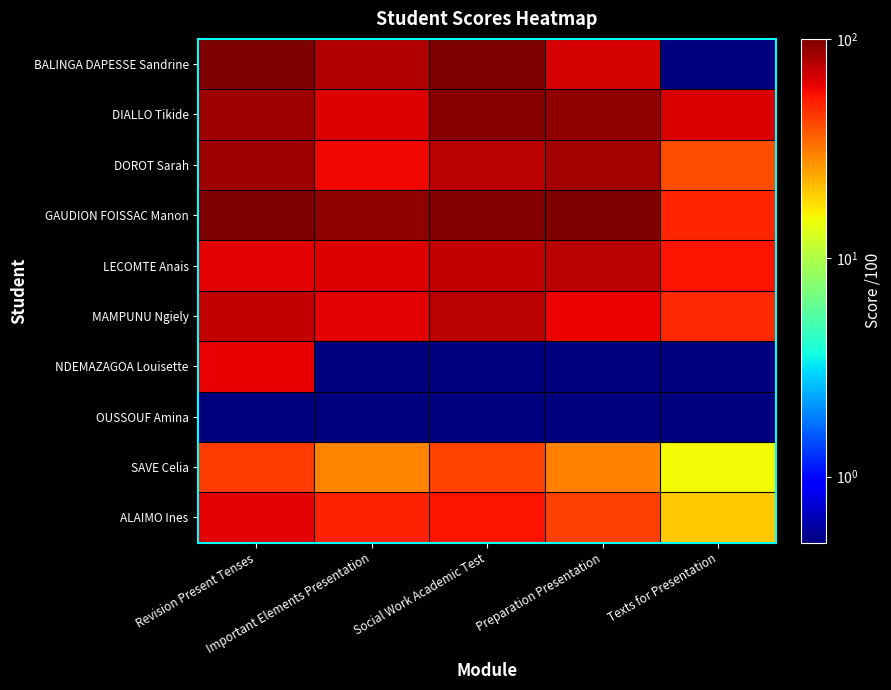

What is the total value across all series at Social Work Academic Test?

614.0